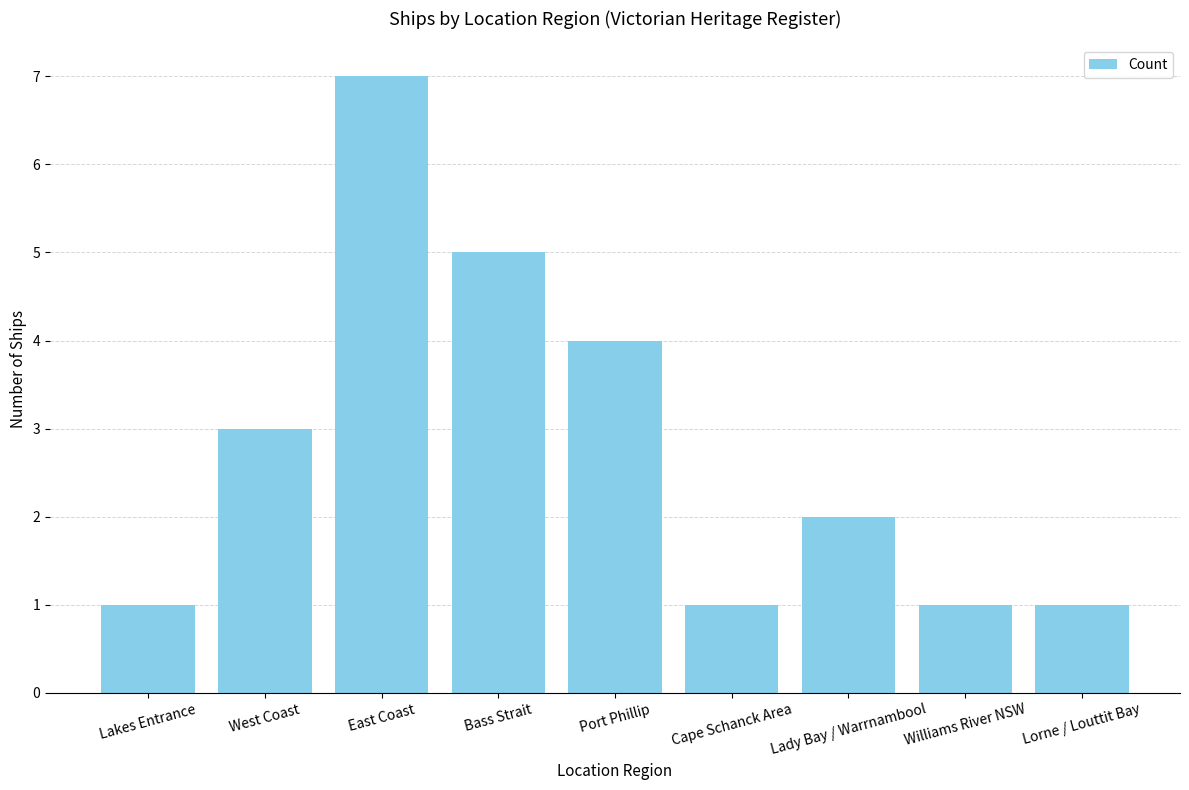

At which category does the chart reach its peak across all series?

East Coast